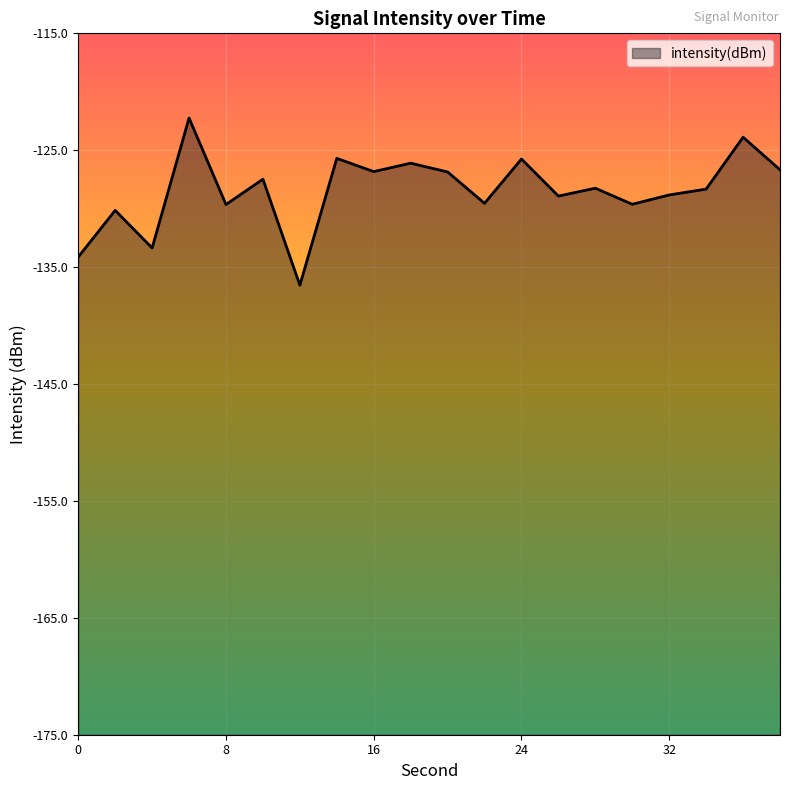

The value at 22 is -129.5. True or false?

True